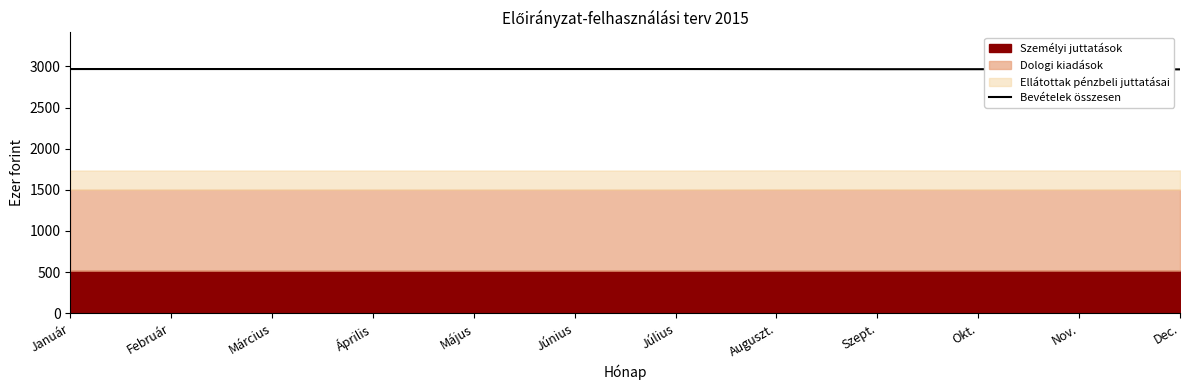

Rank the categories by value from lowest to highest.

Dec., Nov., Szept., Okt., Auguszt., Január, Február, Március, Április, Május, Június, Július